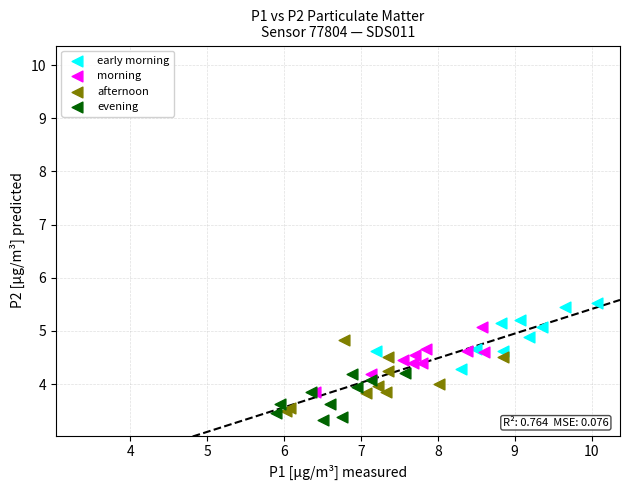

Which series reaches the maximum Y coordinate?

early morning